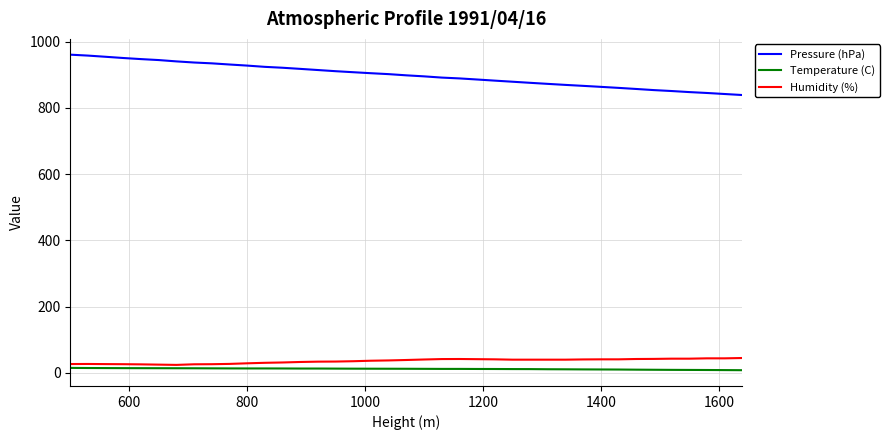

What is the maximum value for Pressure (hPa)?

961.0